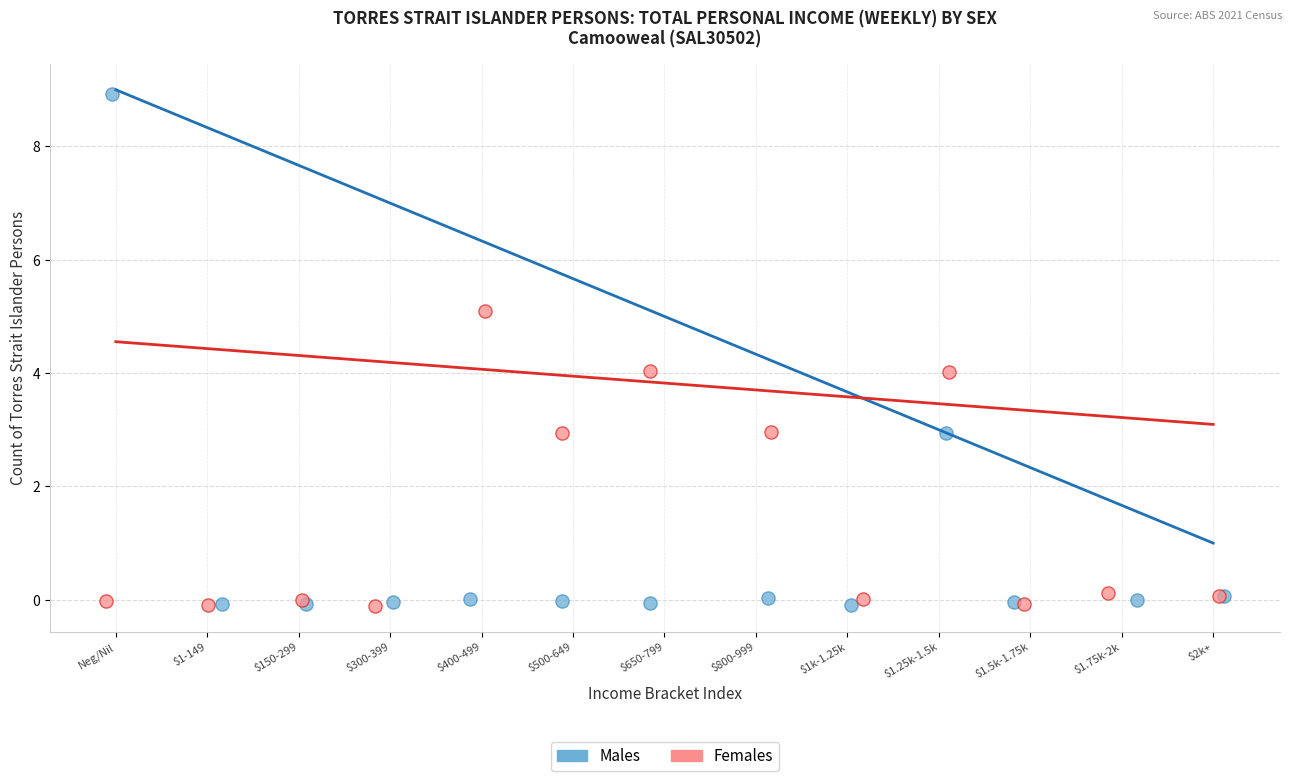

Which series has the largest Y range (max minus min)?

Males